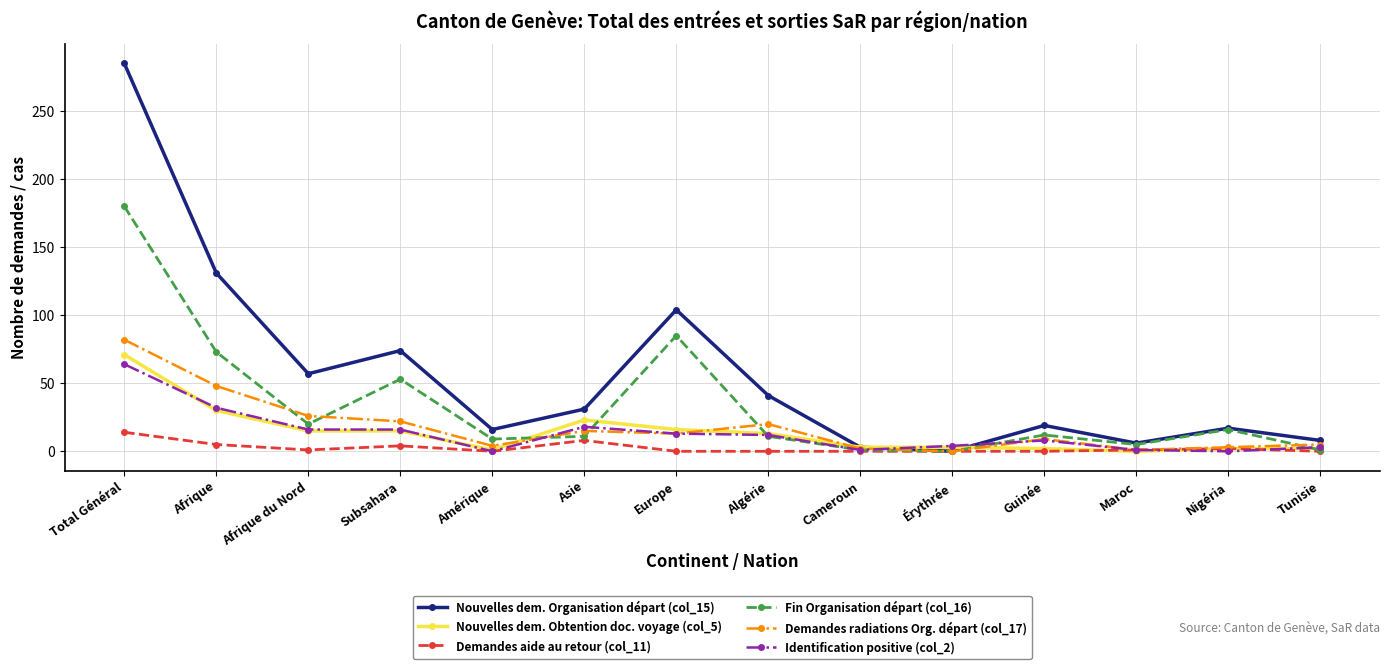

What is the value of the Nouvelles dem. Organisation départ (col_15) point at the 12th from the left?

6